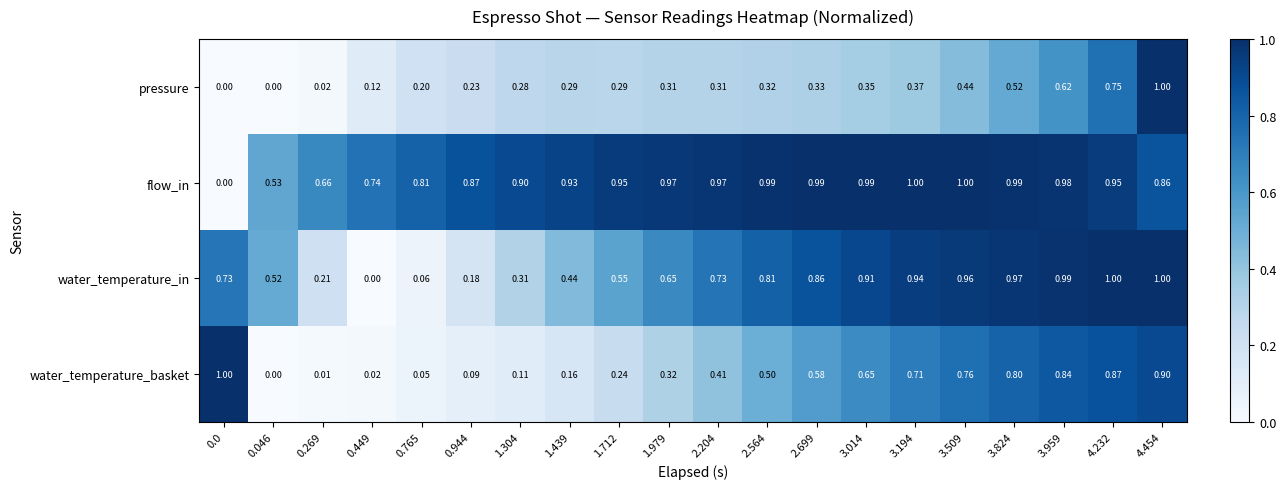

Is the value of water_temperature_in at 2.204 greater than the value of water_temperature_basket at 3.509?

No